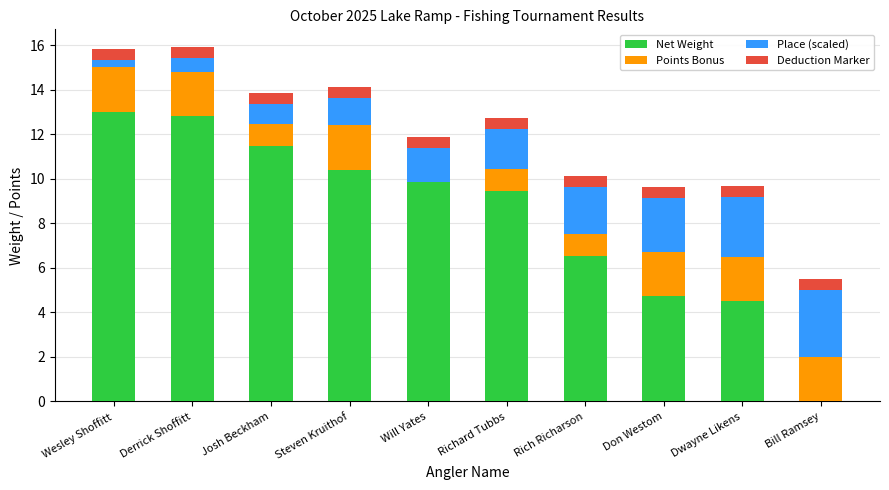

What is the sum of the Net Weight values at Will Yates and Bill Ramsey?

9.9